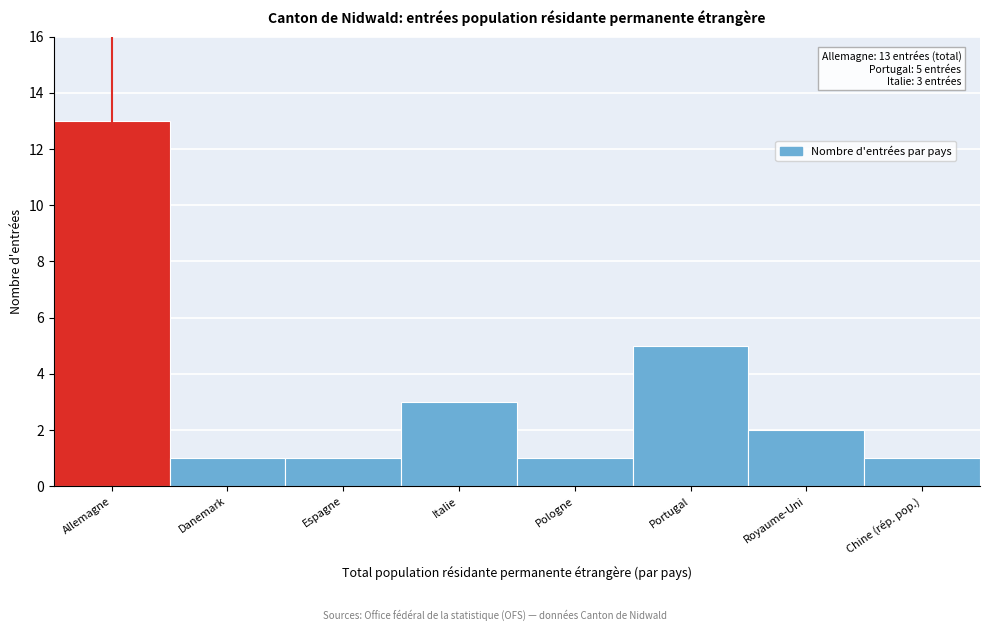

Reading left to right, extract all data points from this chart.

Allemagne=13	Danemark=1	Espagne=1	Italie=3	Pologne=1	Portugal=5	Royaume-Uni=2	Chine (rép. pop.)=1